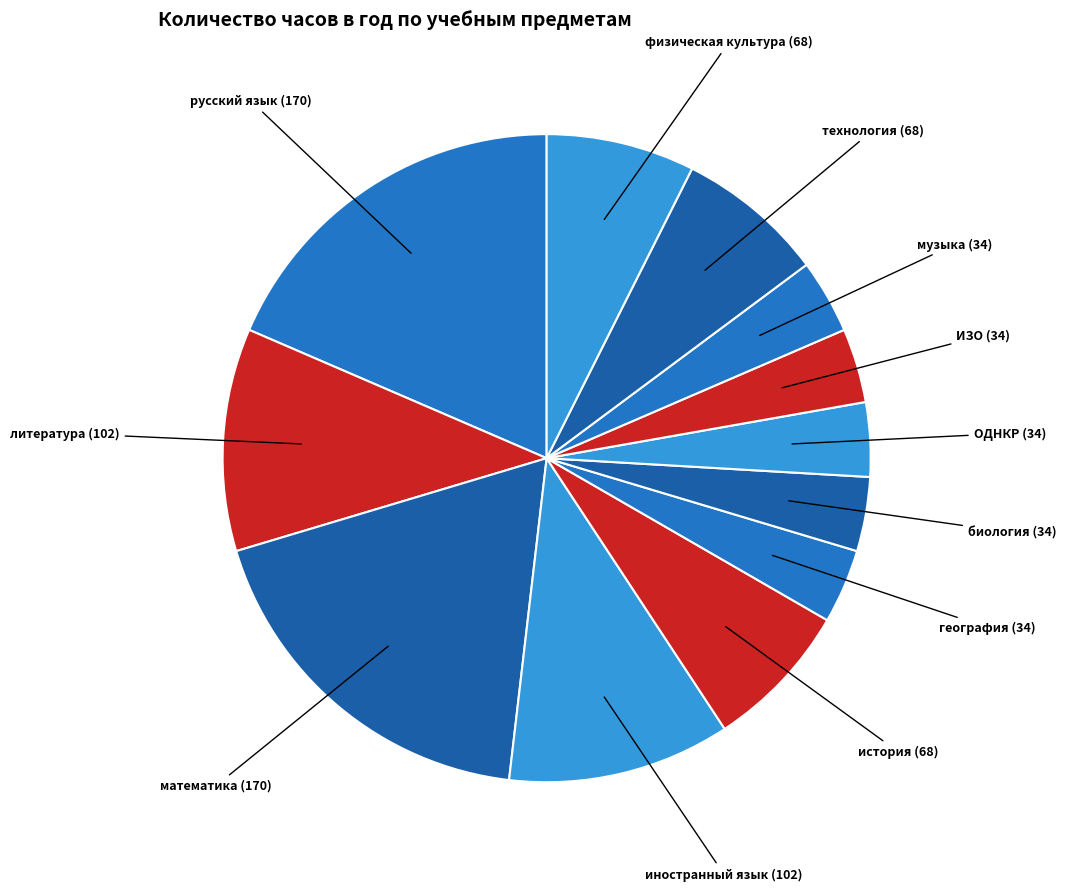

Count the number of slices in the pie.

12